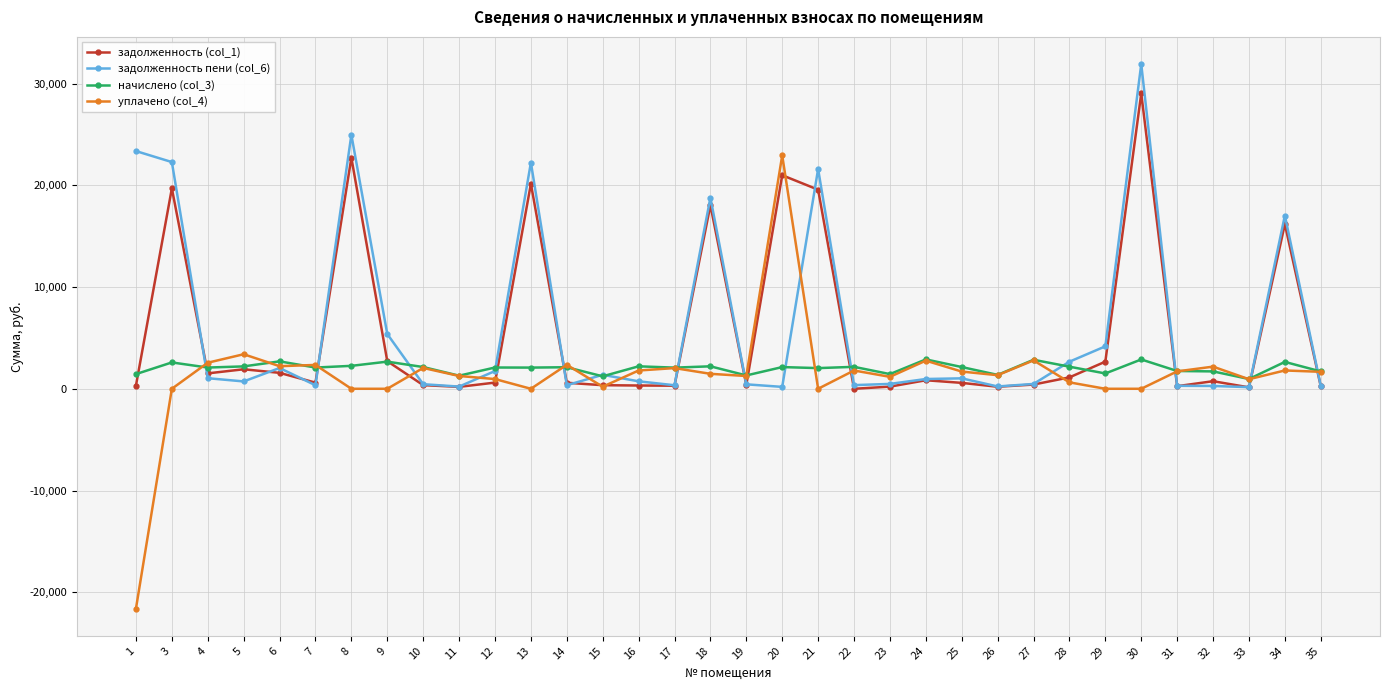

Which series changed the most between 13 and 14?

задолженность пени (col_6)